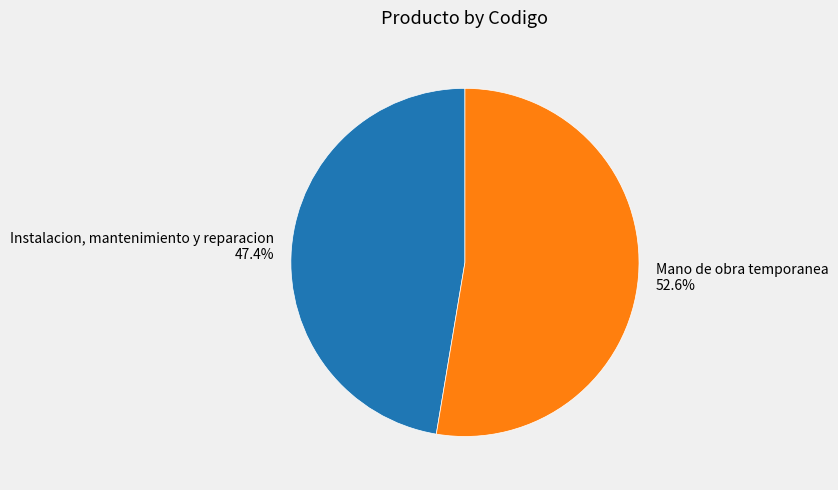

How many slices are in this pie chart?

2